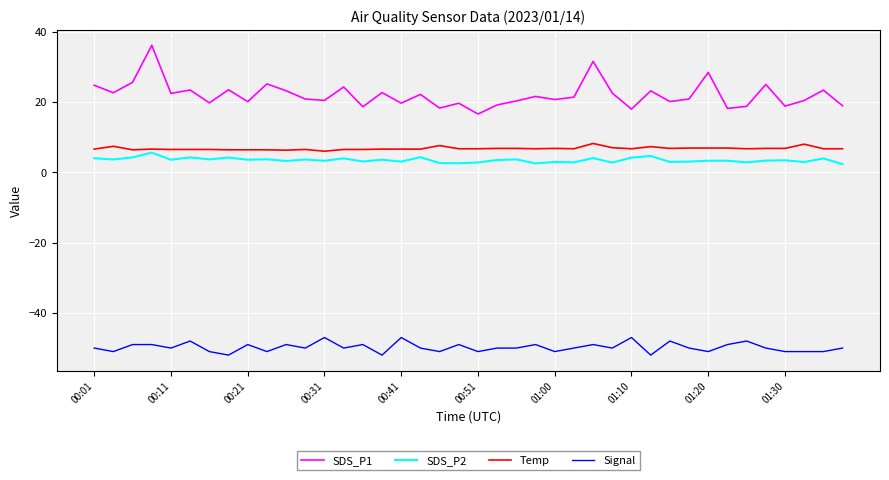

Which series has the largest total across all categories?

SDS_P1